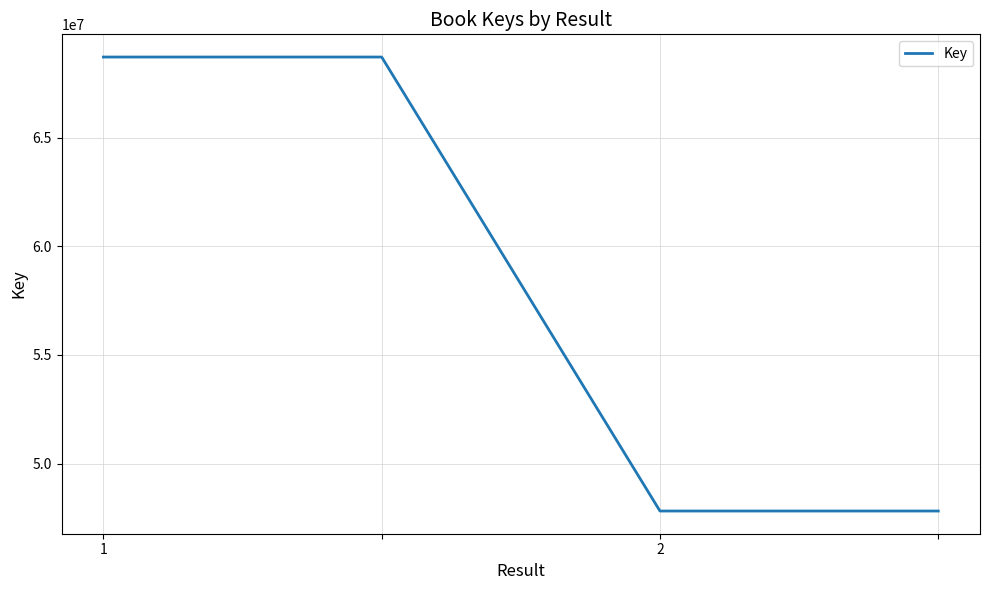

What is the minimum value shown in the chart?

47818501